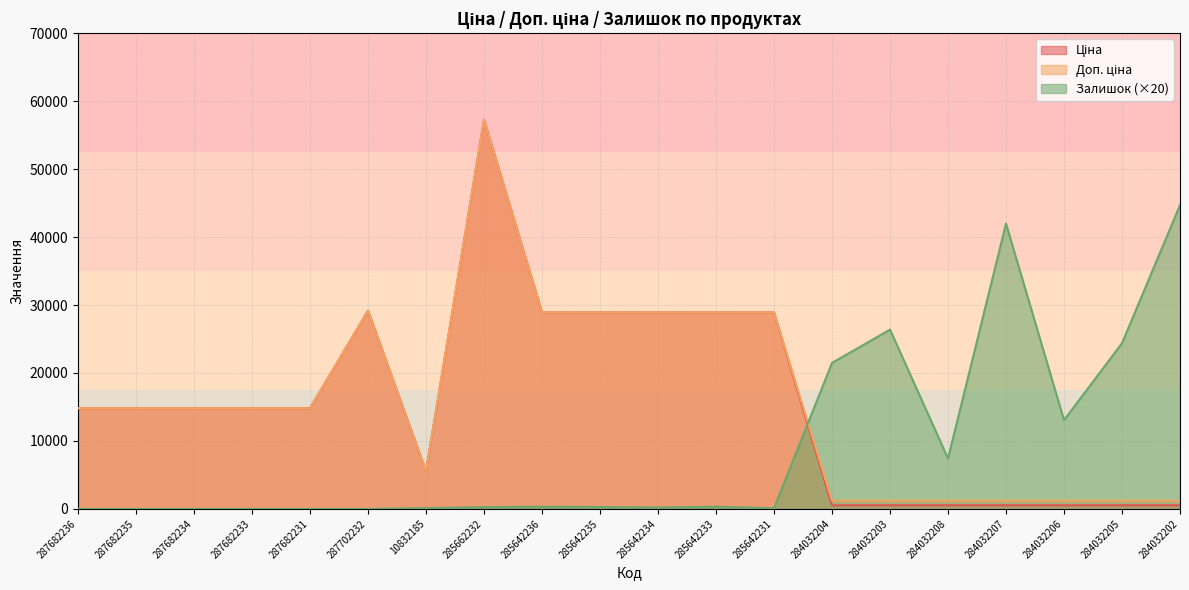

What is the label of the 16th point from the left?

284032208